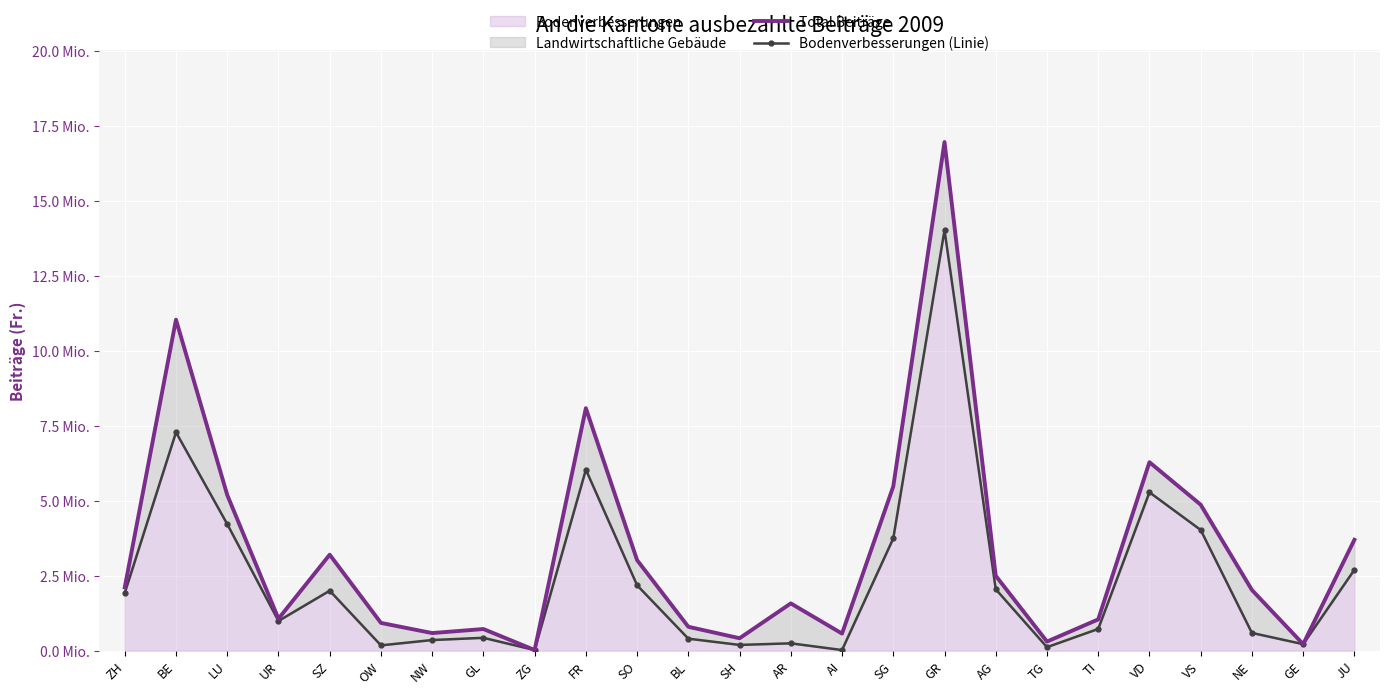

Where is the first local minimum for Total Beiträge?

UR